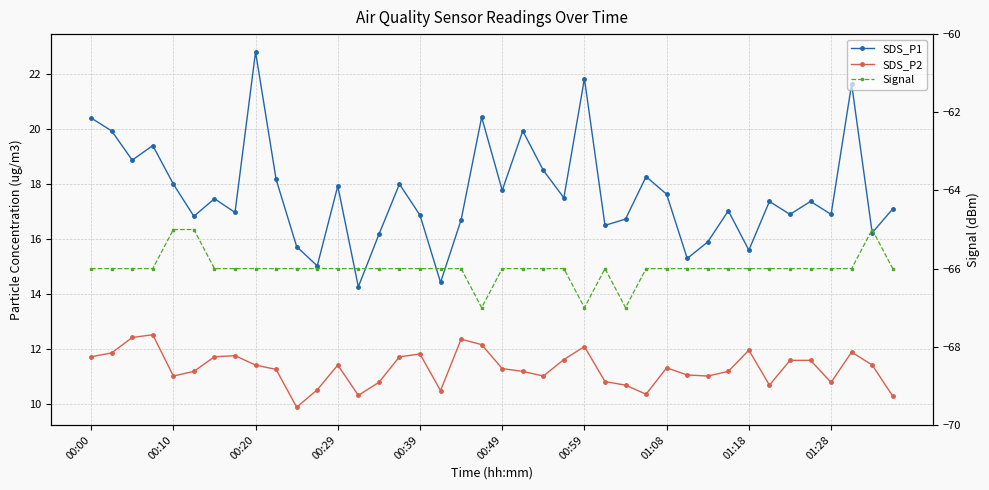

How many lines are shown in the chart?

3